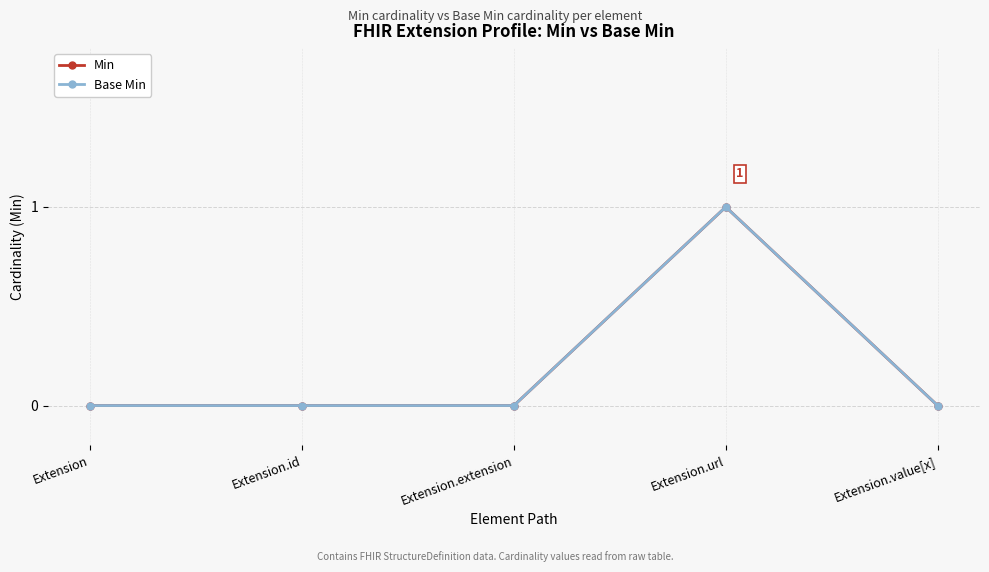

True or false: Min and Base Min intersect in this chart.

False